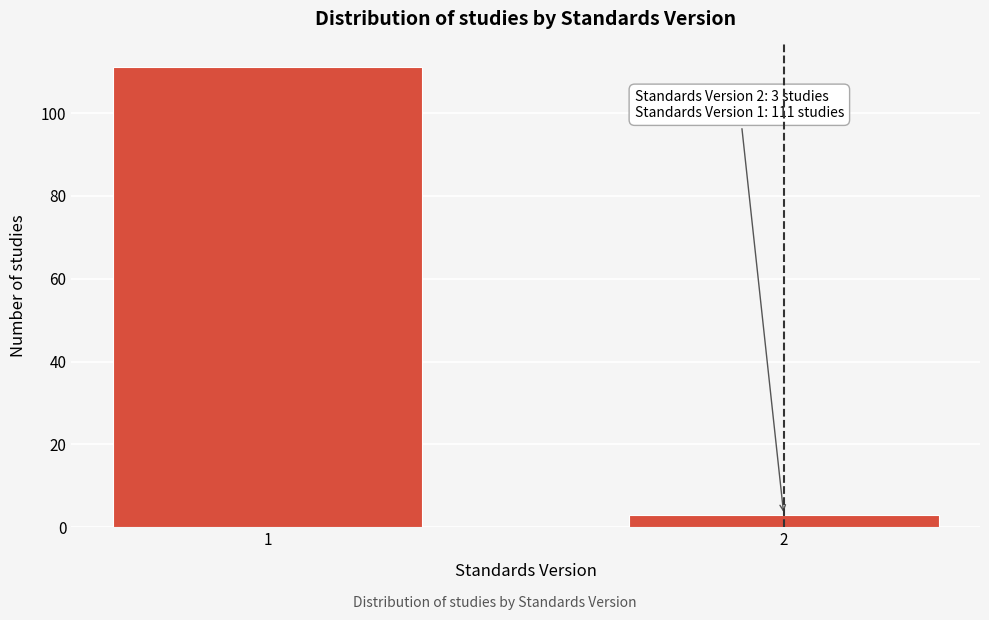

Reading left to right, what are all the values shown in this chart?

1=111	2=3